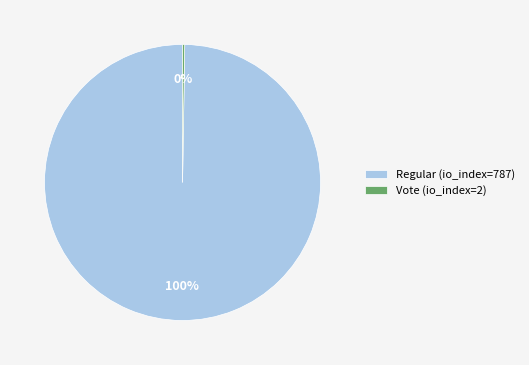

What is the largest slice in the pie chart?

Regular (io_index=787)